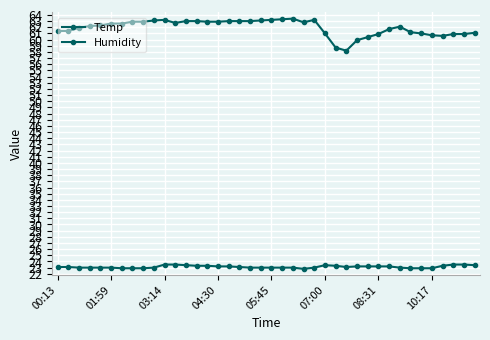

How many series are shown in this chart?

2